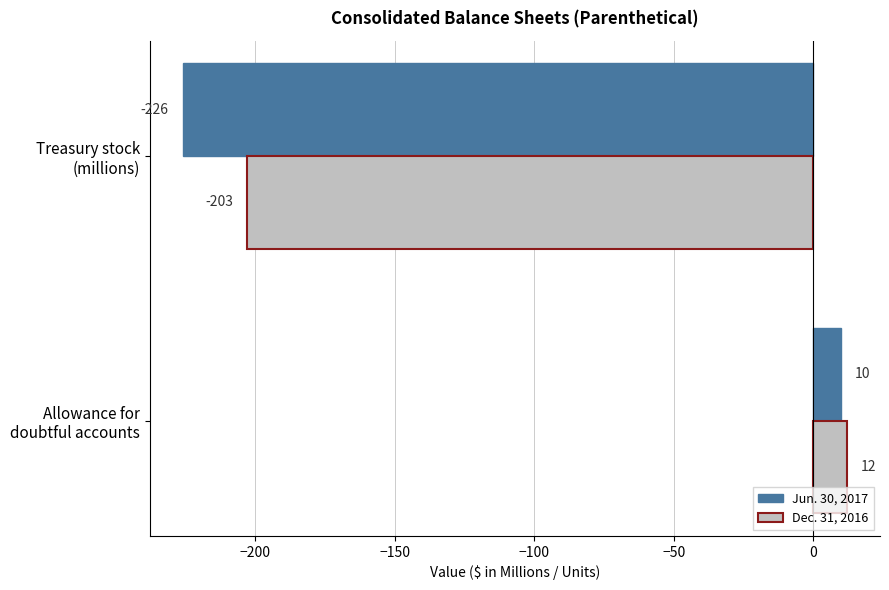

What are all the series names shown in the legend?

Jun. 30, 2017, Dec. 31, 2016